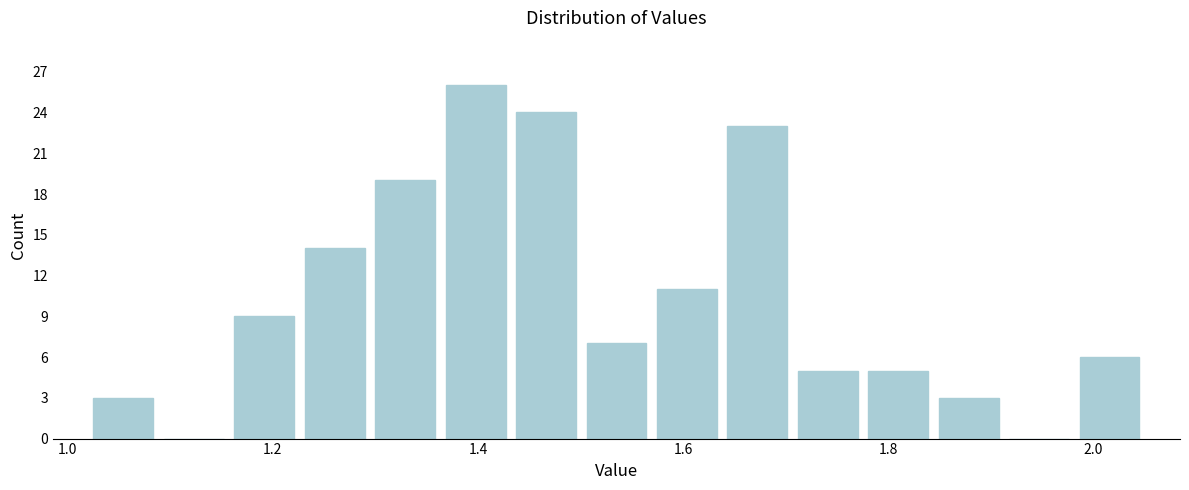

Around what value on the x-axis is the tallest bar? Give the approximate position of its centre, as read against the axis.

1.40